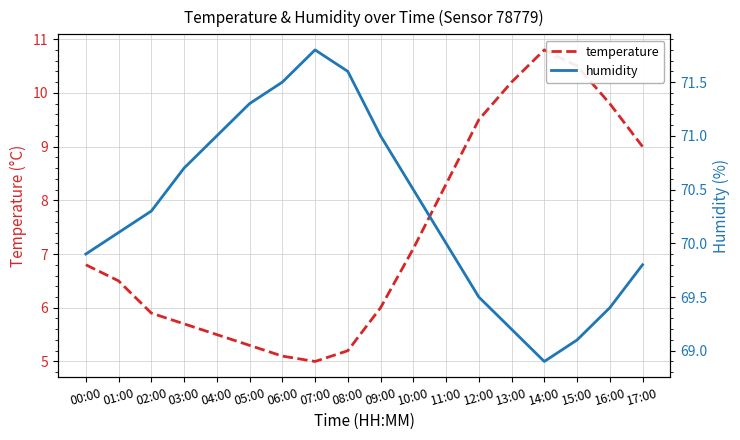

Reading left to right, extract all data points from this chart.

temperature: 00:00=6.8	01:00=6.5	02:00=5.9	03:00=5.7	04:00=5.5	05:00=5.3	06:00=5.1	07:00=5.0	08:00=5.2	09:00=6.0	10:00=7.1	11:00=8.3	12:00=9.5	13:00=10.2	14:00=10.8	15:00=10.5	16:00=9.8	17:00=9.0
humidity: 00:00=69.9	01:00=70.1	02:00=70.3	03:00=70.7	04:00=71.0	05:00=71.3	06:00=71.5	07:00=71.8	08:00=71.6	09:00=71.0	10:00=70.5	11:00=70.0	12:00=69.5	13:00=69.2	14:00=68.9	15:00=69.1	16:00=69.4	17:00=69.8